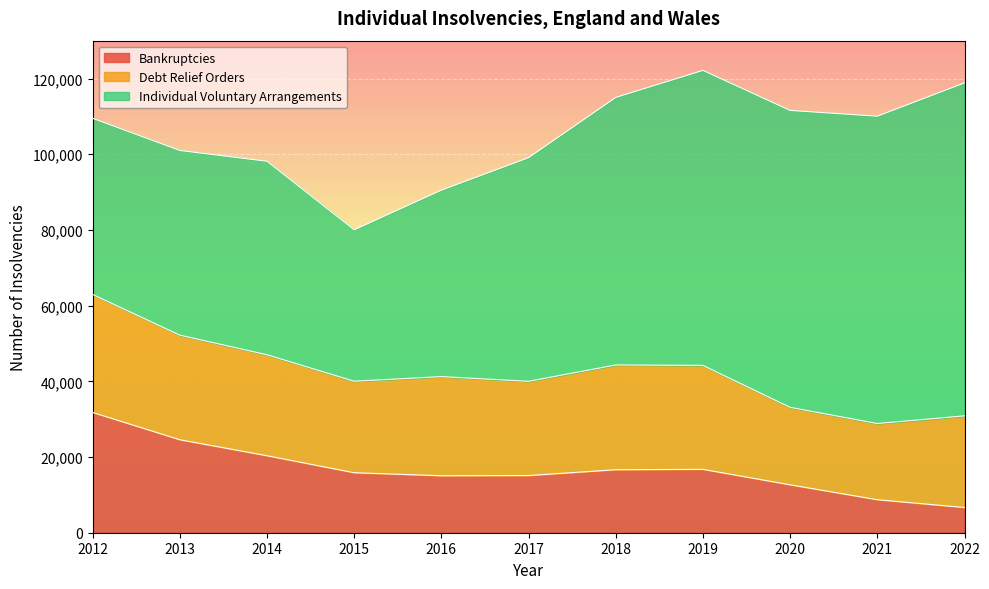

Reading left to right, transcribe all the data shown in this chart.

Bankruptcies: 2012=31776	2013=24565	2014=20339	2015=15849	2016=15051	2017=15108	2018=16643	2019=16743	2020=12657	2021=8721	2022=6662
Debt Relief Orders: 2012=31179	2013=27638	2014=26687	2015=24176	2016=26195	2017=24894	2018=27683	2019=27467	2020=20473	2021=20135	2022=24219
Individual Voluntary Arrangements: 2012=46541	2013=48786	2014=51117	2015=40005	2016=49263	2017=59092	2018=70685	2019=77940	2020=78441	2021=81189	2022=87969